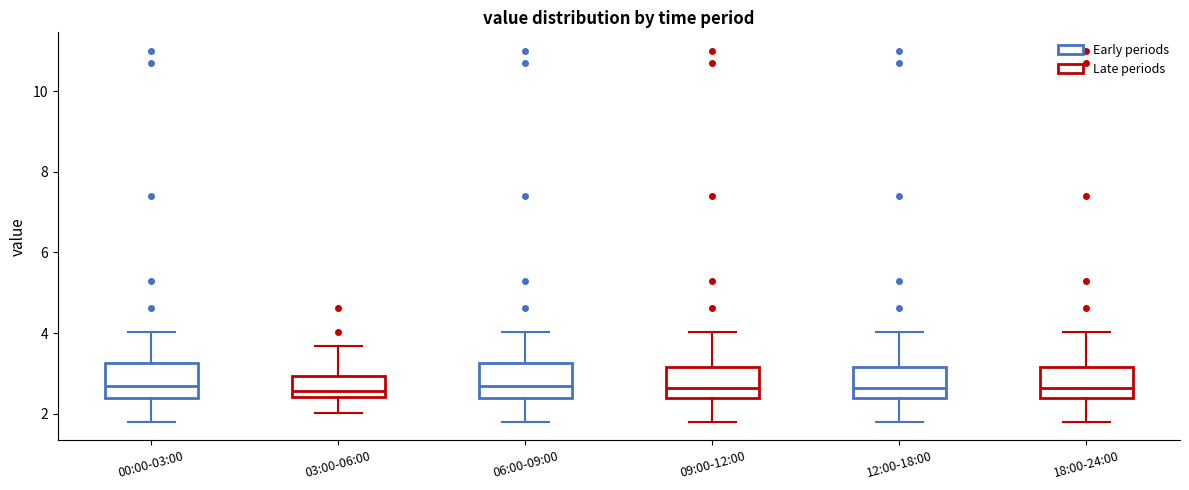

Reading left to right, transcribe this box plot: for each box, give where its median line is, the range the box spans, and where its two whiskers end, as read against the y-axis. The values are not printed on the chart, so give them approximately, as read against the axis.

00:00-03:00: median 2.6, box 2.4 to 3.2, whiskers 1.8 to 4.0
03:00-06:00: median 2.6, box 2.4 to 3.0, whiskers 2.0 to 3.6
06:00-09:00: median 2.6, box 2.4 to 3.2, whiskers 1.8 to 4.0
09:00-12:00: median 2.6, box 2.4 to 3.2, whiskers 1.8 to 4.0
12:00-18:00: median 2.6, box 2.4 to 3.2, whiskers 1.8 to 4.0
18:00-24:00: median 2.6, box 2.4 to 3.2, whiskers 1.8 to 4.0